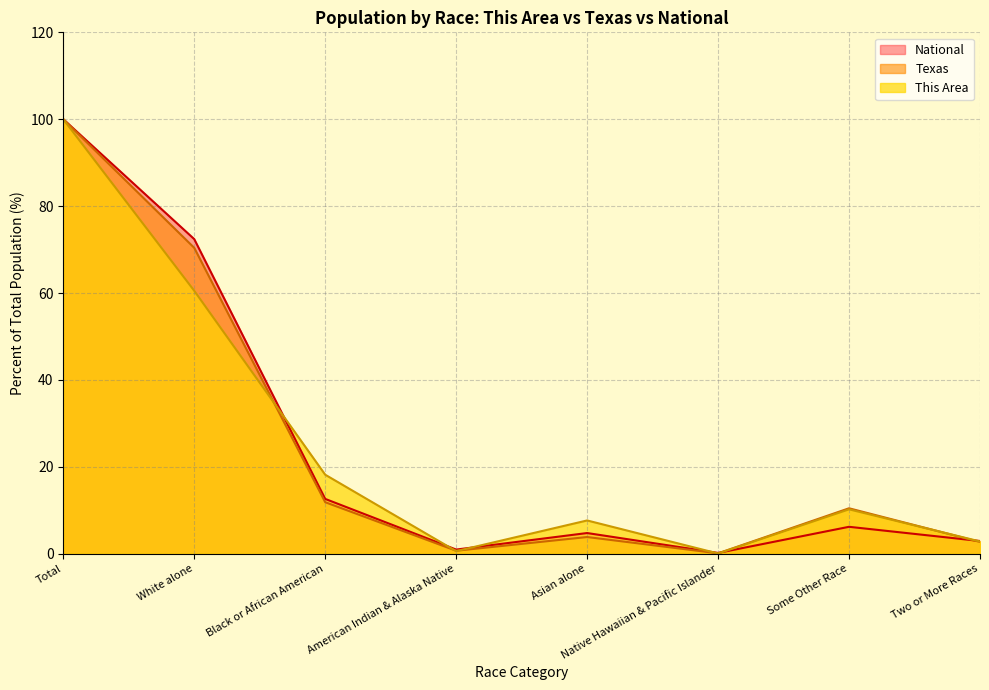

What are all the series names shown in the legend?

National, Texas, This Area